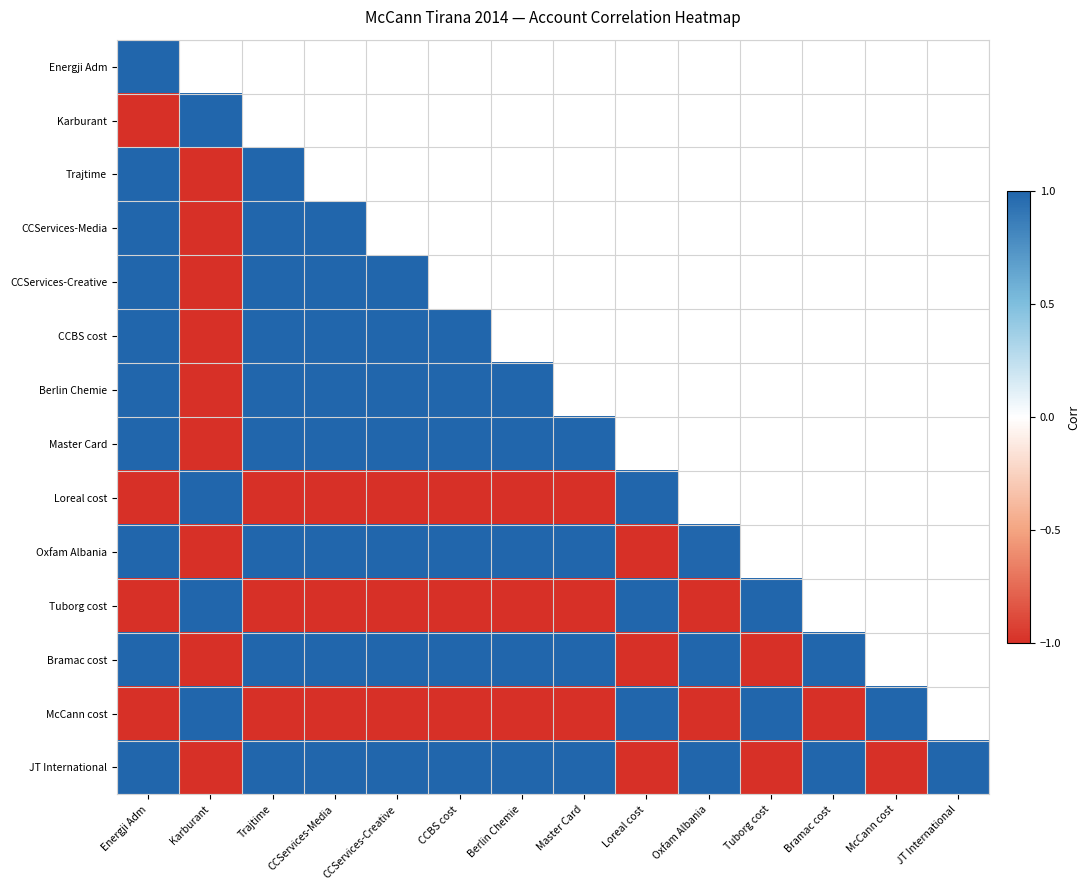

The value of CCBS cost at CCServices-Media is 1.0. True or false?

True